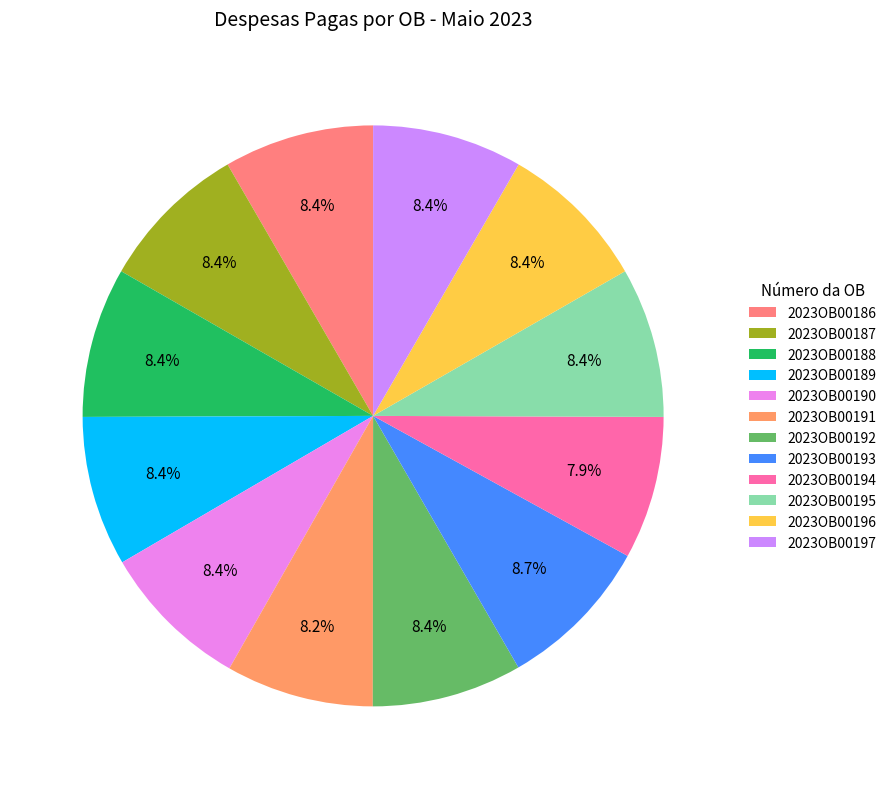

What percentage is the 2023OB00186 slice, to the nearest percent?

8%